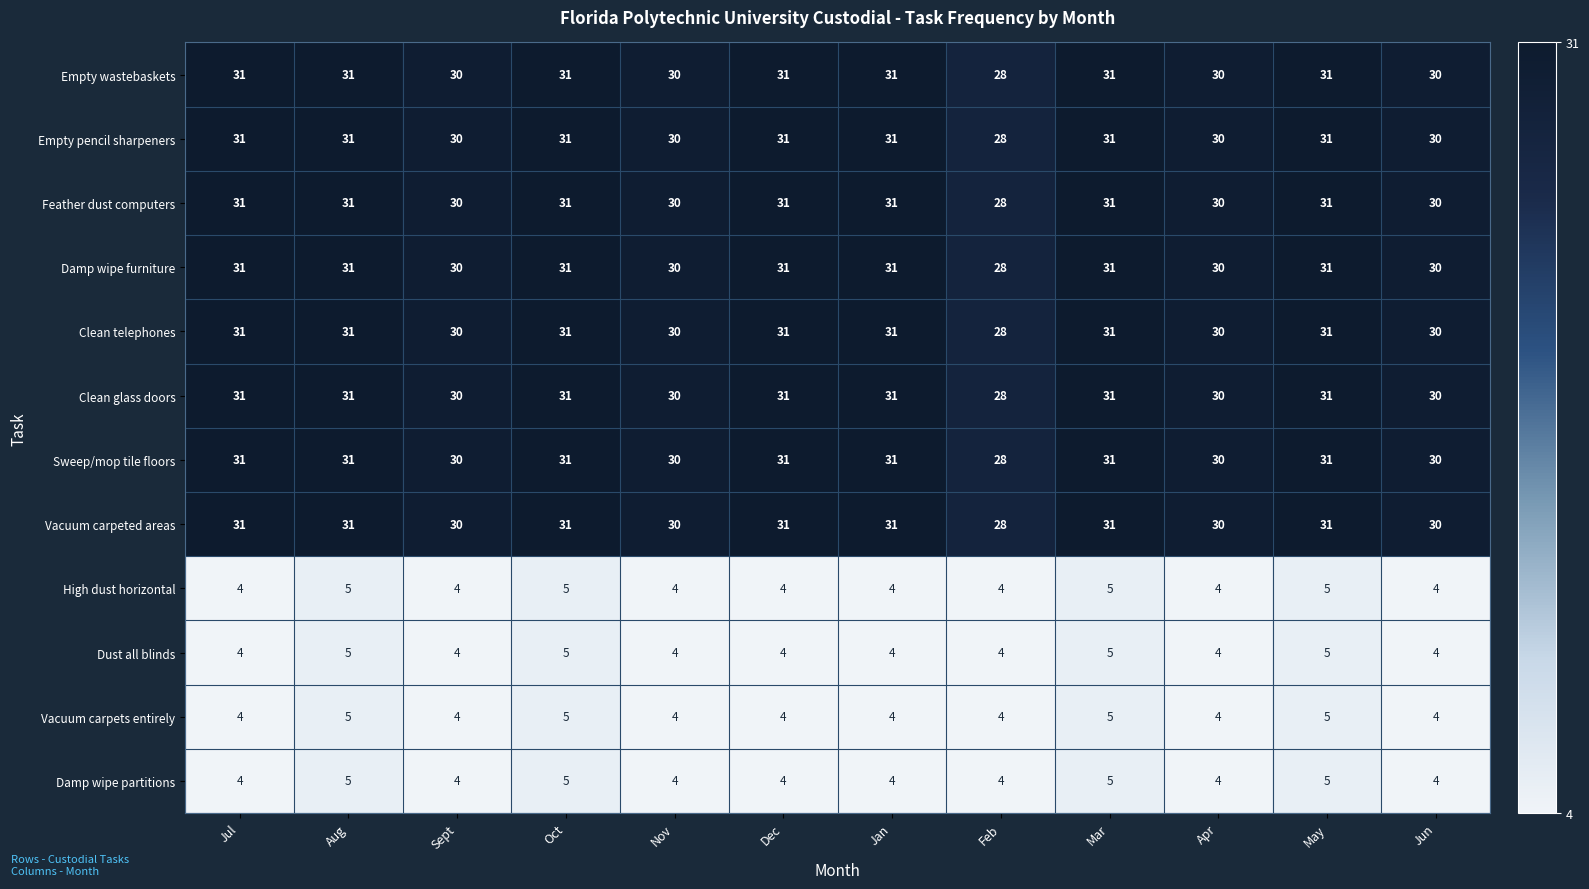

The Vacuum carpeted areas series shows 31 at Mar. True or false?

True